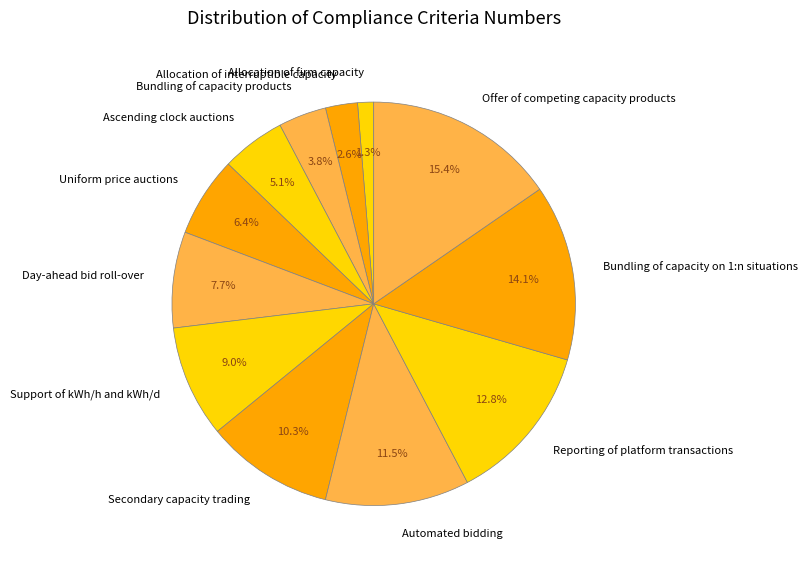

Rank the categories by value from lowest to highest.

Allocation of firm capacity, Allocation of interruptible capacity, Bundling of capacity products, Ascending clock auctions, Uniform price auctions, Day-ahead bid roll-over, Support of kWh/h and kWh/d, Secondary capacity trading, Automated bidding, Reporting of platform transactions, Bundling of capacity on 1:n situations, Offer of competing capacity products